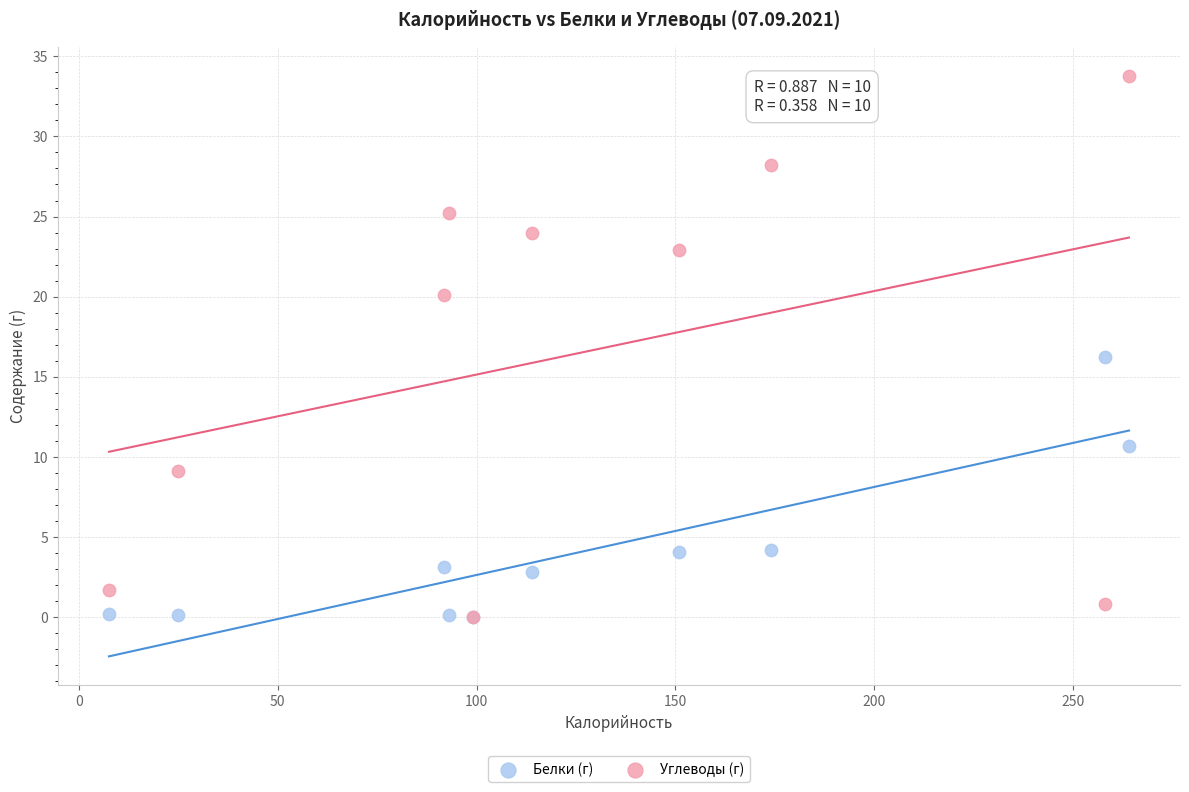

In the Белки (г) series, what Y value is closest to 8?

10.7